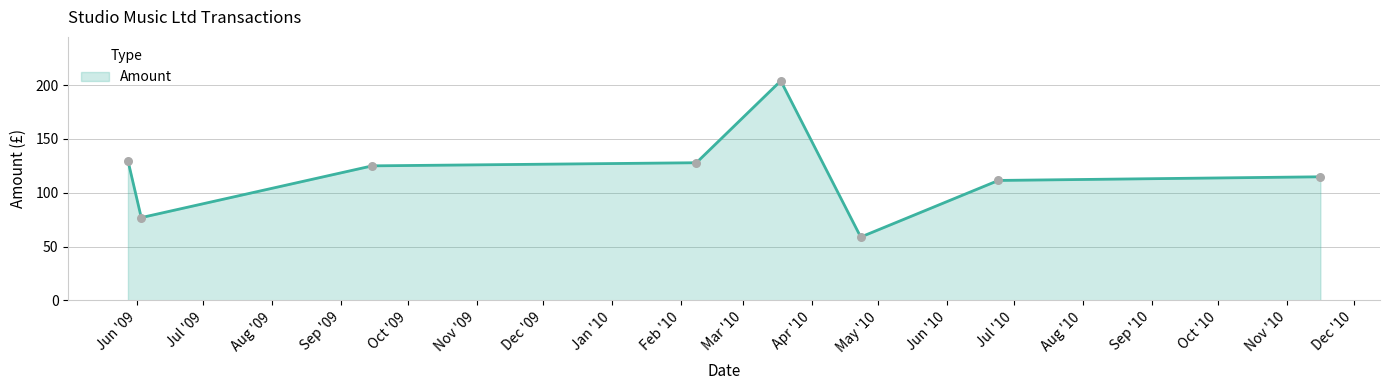

True or false: there are more than 0 points higher than both neighbors.

True